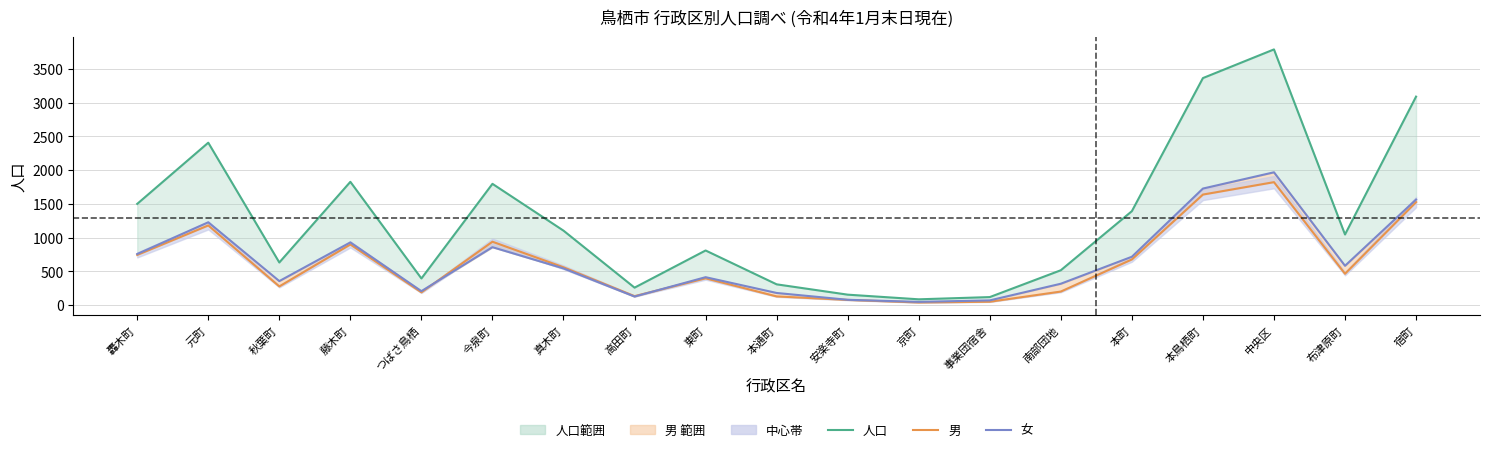

At which label does 女 first exceed 543?

轟木町